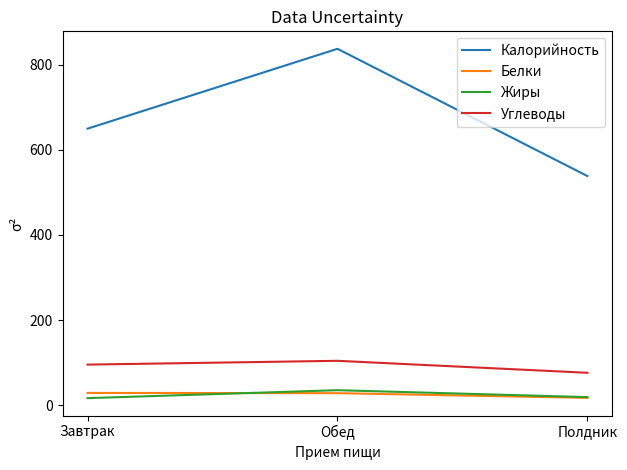

What is the maximum value for Углеводы?

104.1